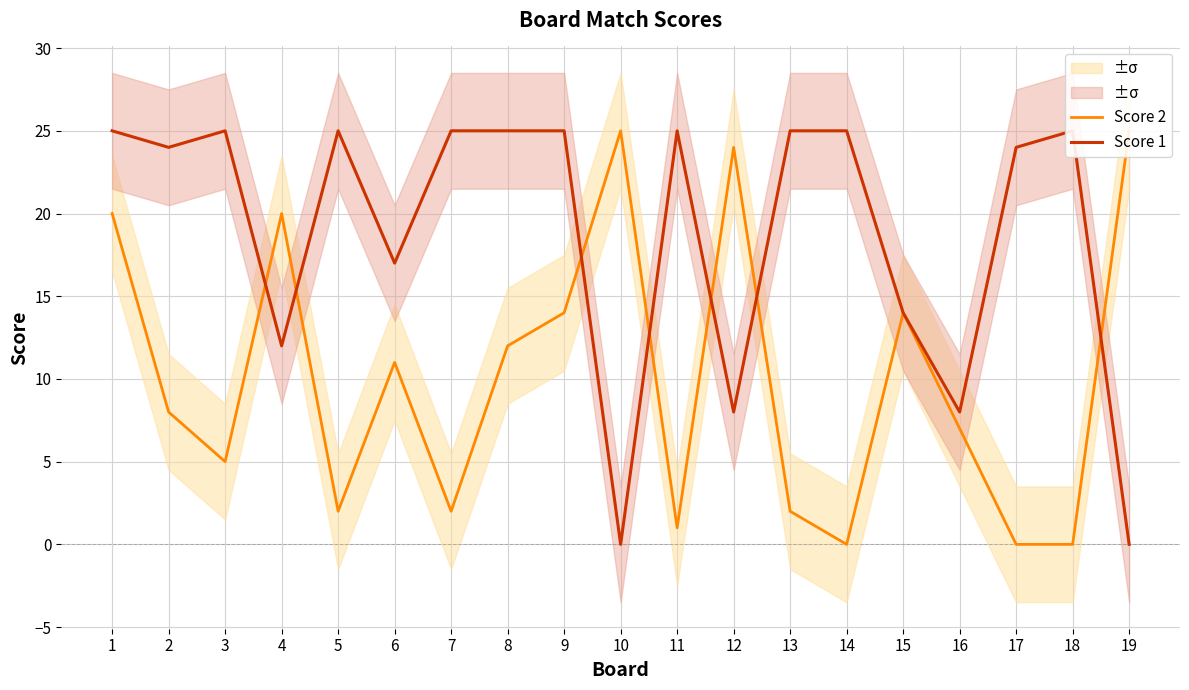

Is the value of Score 2 at 16 greater than the value of Score 1 at 10?

Yes